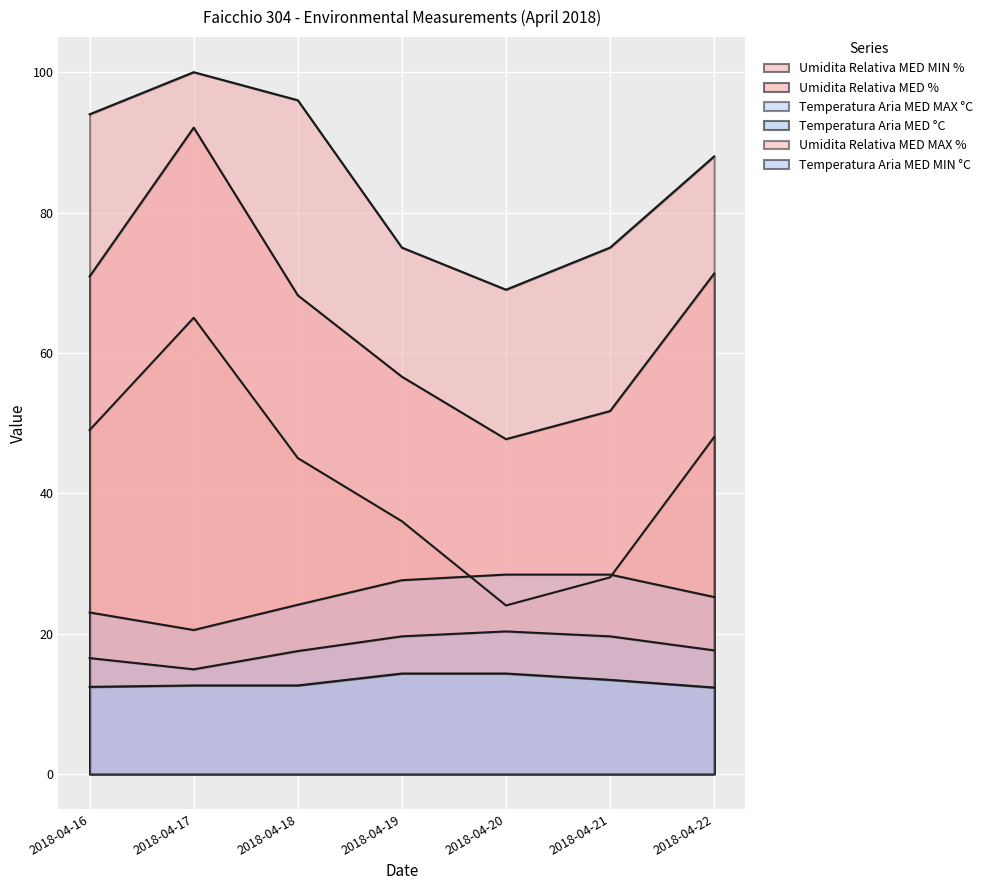

Does the chart display data point markers on the line(s)?

No